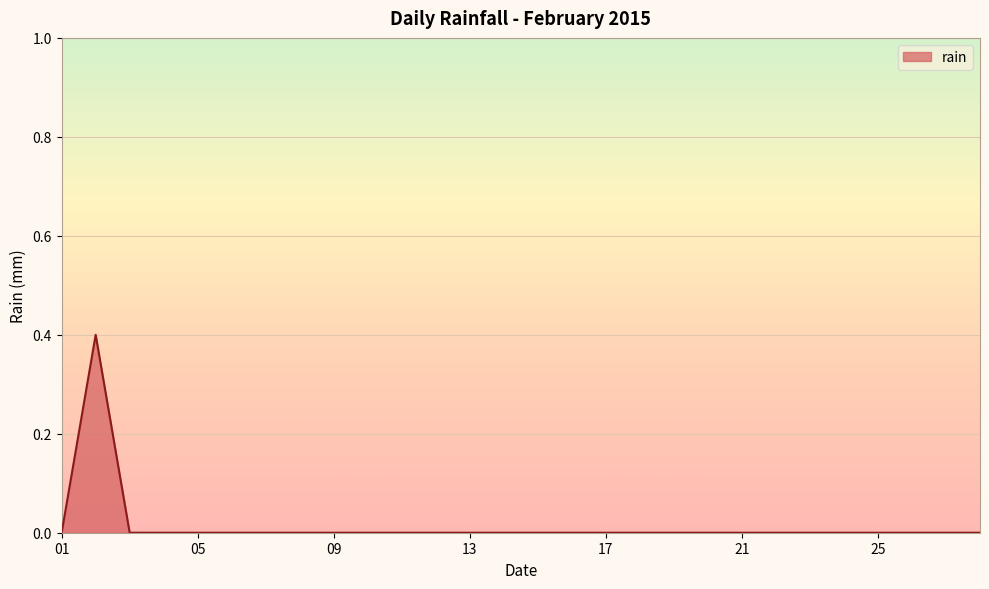

What is the greatest value displayed?

0.4